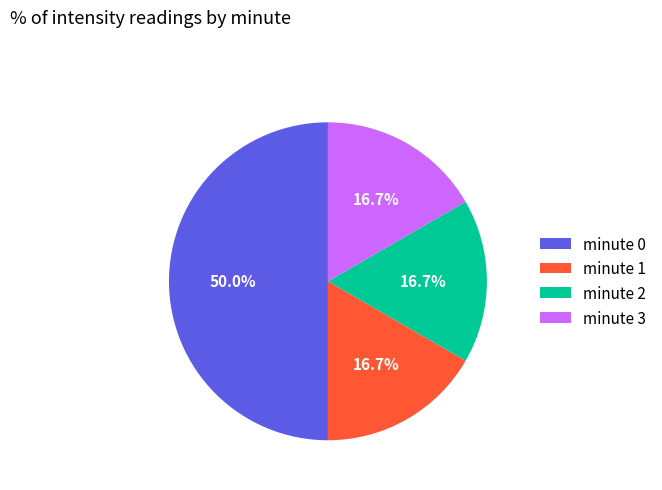

The minute 1 slice represents 31% of the pie. True or false?

False